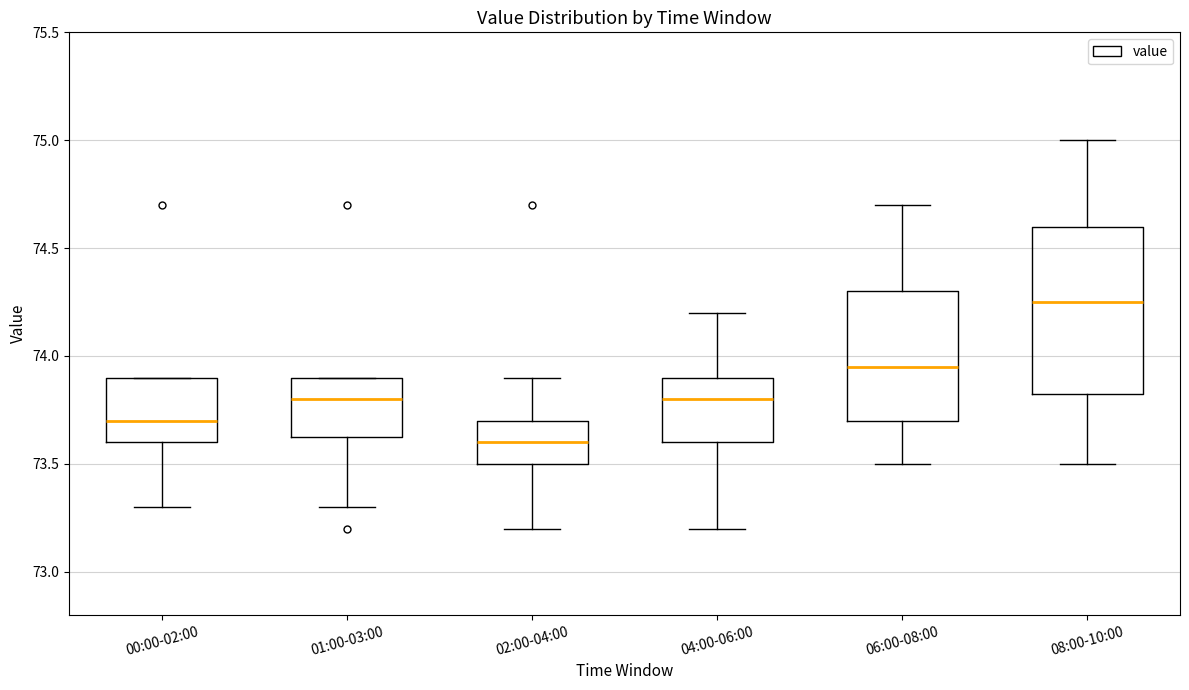

Where is the upper edge of the box for 02:00-04:00 on the y-axis? The values are not printed on the chart, so give them approximately, as read against the axis.

73.70